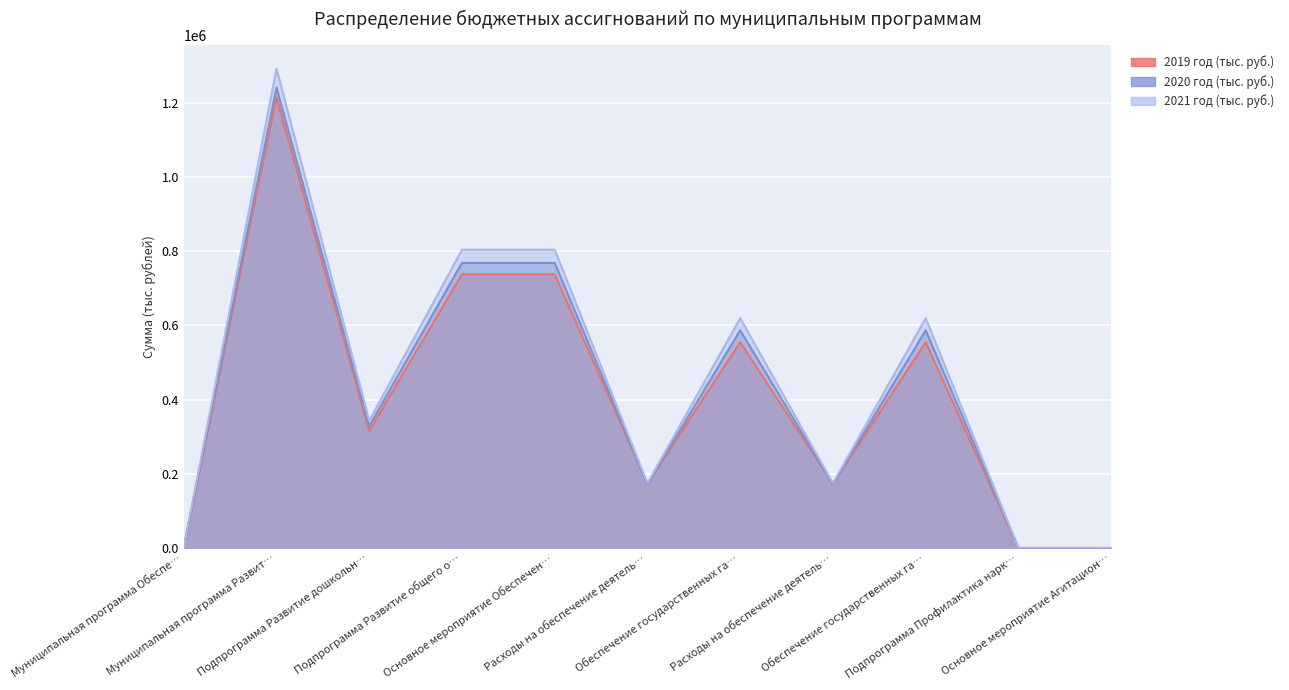

What is the difference between the 2021 год (тыс. руб.) values at Расходы на обеспечение деятель… and Муниципальная программа Развит…?

1116952.6